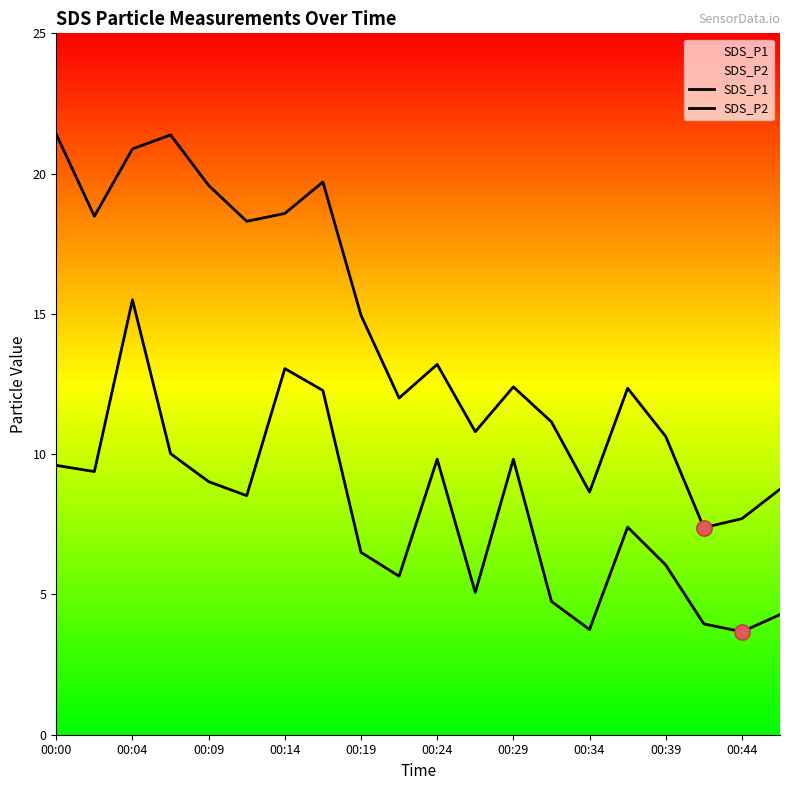

At how many categories does at least one series exceed 20?

3